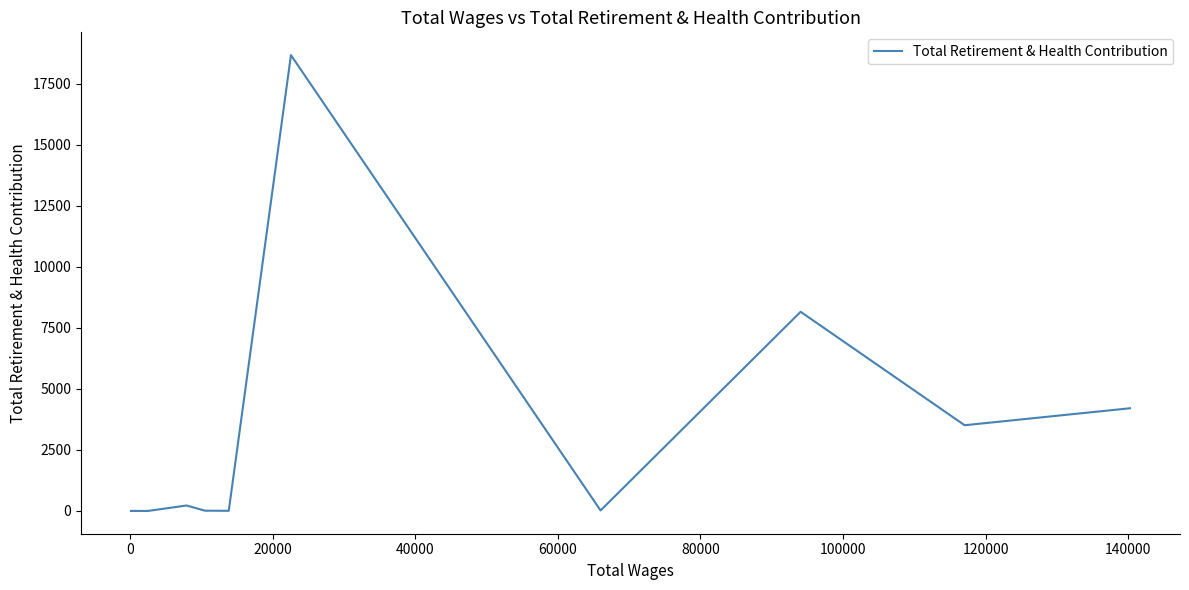

What is the maximum value shown in the chart?

18681